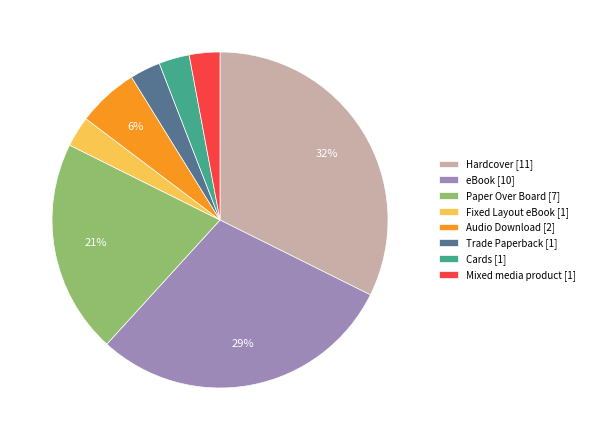

Is the sum of Fixed Layout eBook [1] and eBook [10] greater than half?

No